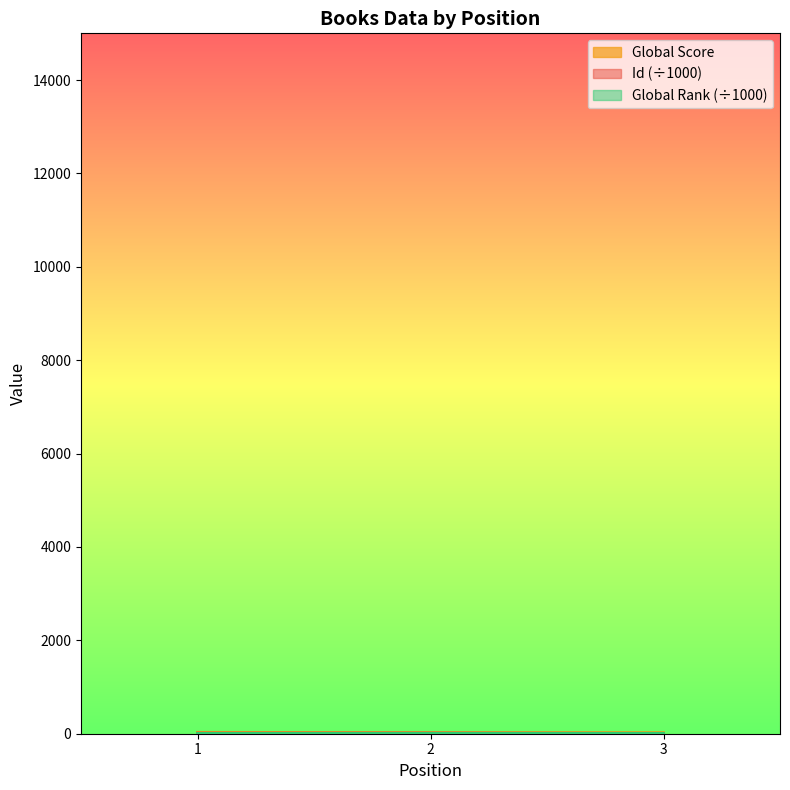

How many lines are shown in the chart?

3